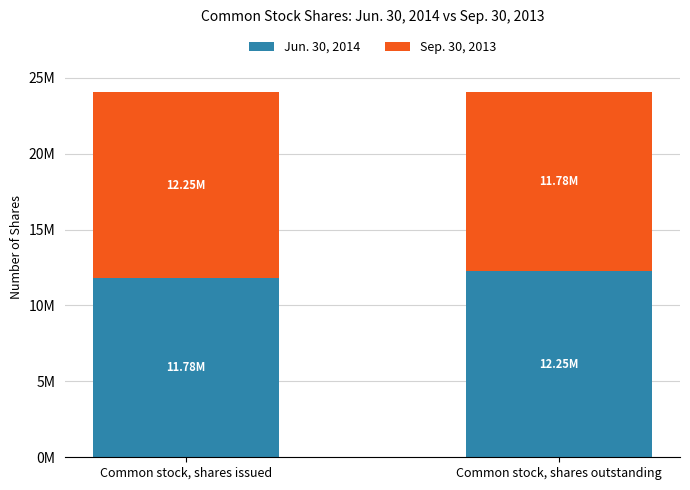

The Jun. 30, 2014 series shows 16812884 at Common stock, shares outstanding. True or false?

False